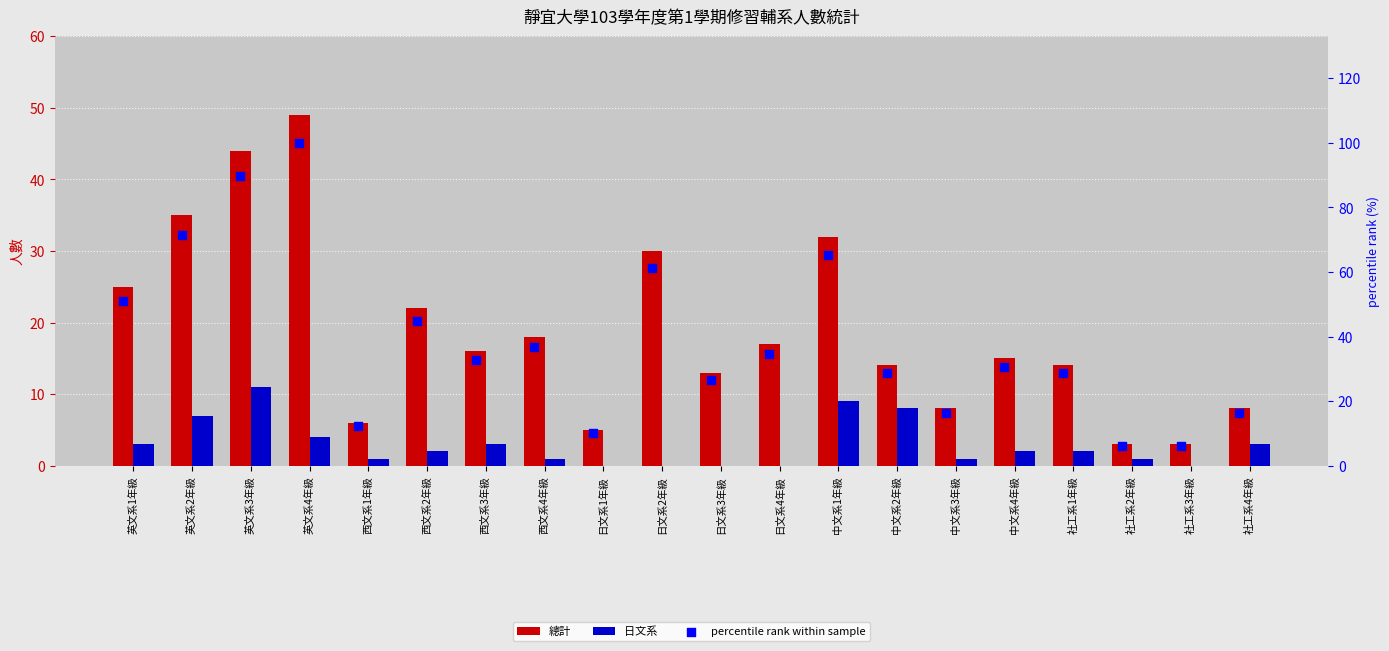

Which series has the largest total across all categories?

percentile rank within sample